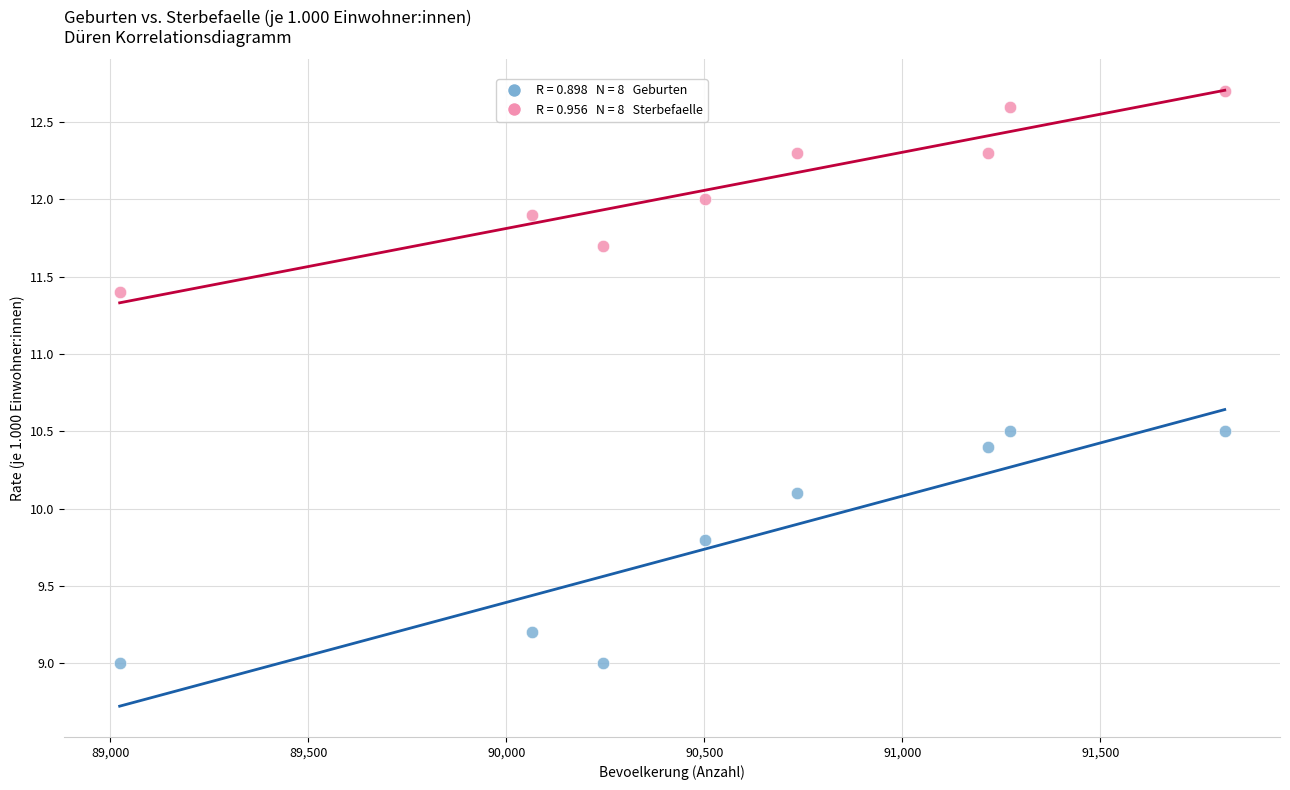

Across all series, what Y value is closest to 10?

10.1